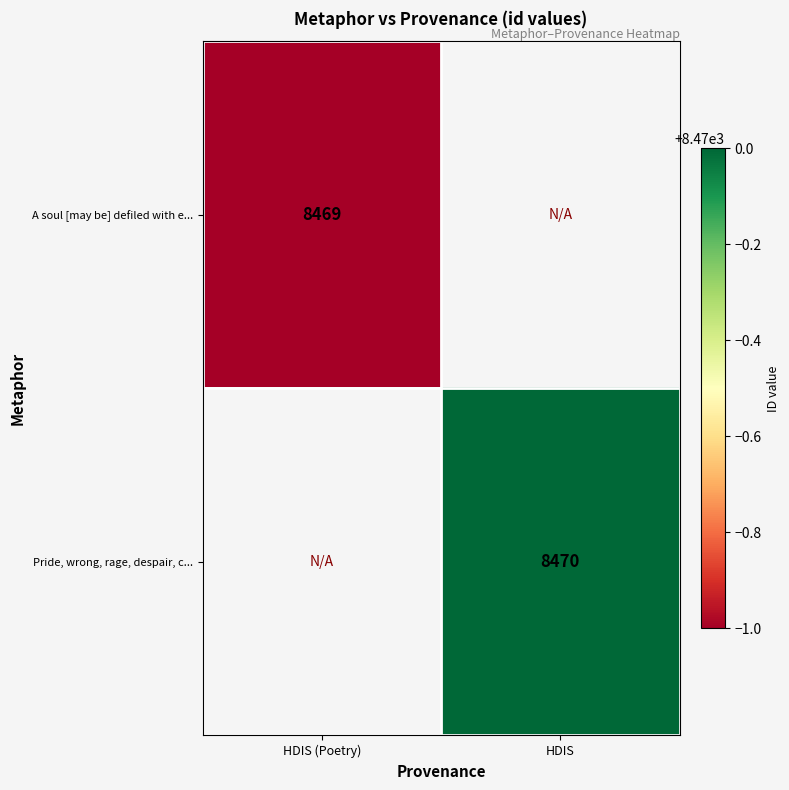

The A soul [may be] defiled with e... series shows 4679 at HDIS (Poetry). True or false?

False